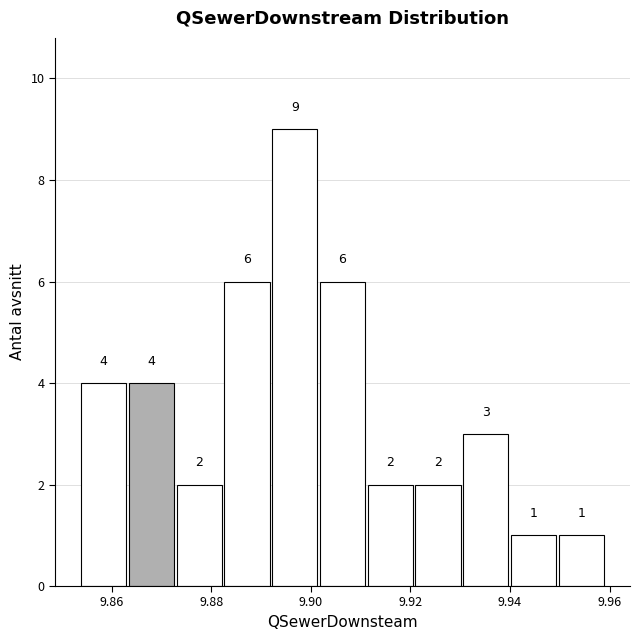

Reading left to right, list every bar in this chart as the range it spans on the x-axis followed by its height. The bar edges are not printed on the chart, so give them approximately, as read against the axis.

9.854 to 9.864: 4
9.864 to 9.874: 4
9.874 to 9.882: 2
9.882 to 9.892: 6
9.892 to 9.902: 9
9.902 to 9.912: 6
9.912 to 9.920: 2
9.920 to 9.930: 2
9.930 to 9.940: 3
9.940 to 9.950: 1
9.950 to 9.960: 1